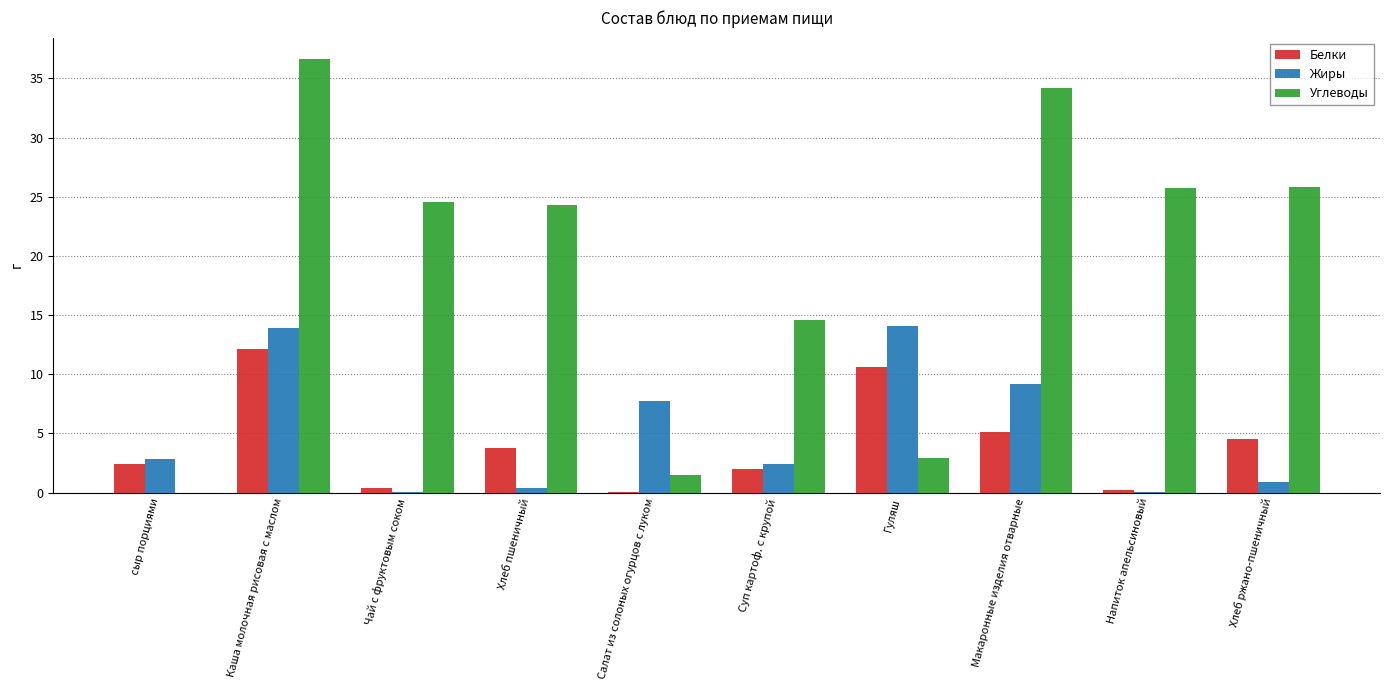

What is the sum of all Жиры values?

51.5